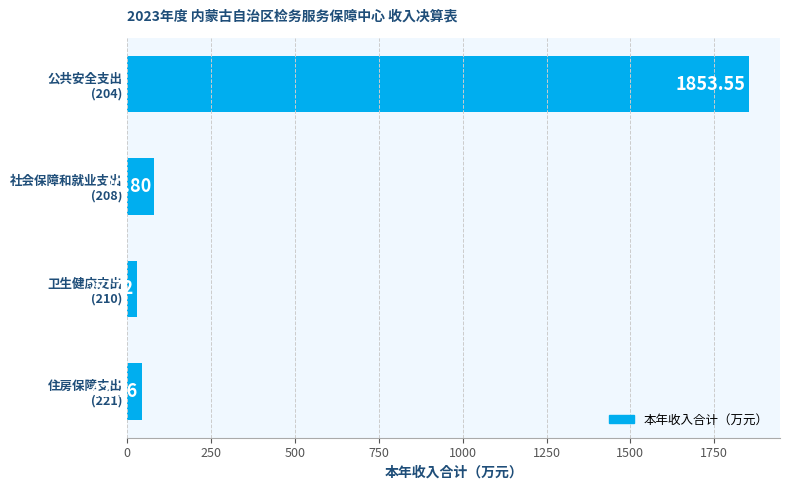

What is the sum of all values?

2004.8